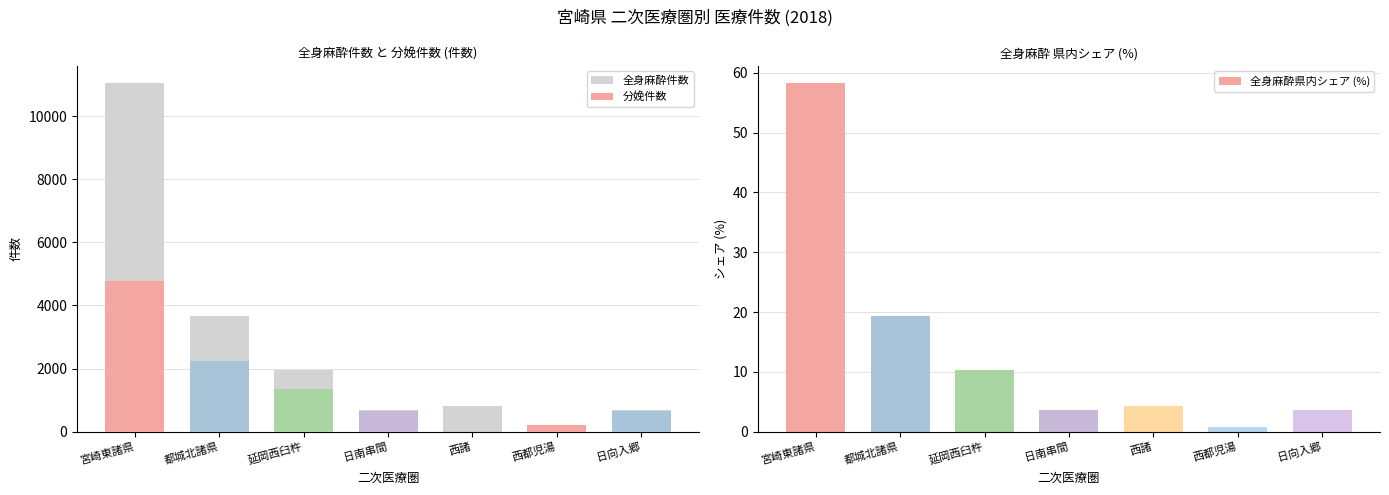

Reading left to right, list all the values displayed in this chart.

全身麻酔件数: 11040.0	3660.0	1944.0	672.0	804.0	156.0	672.0
分娩件数: 4788.0	2232.0	1368.0	648.0	0.0	228.0	660.0
全身麻酔県内シェア (%): 58.3	19.3	10.3	3.5	4.2	0.8	3.5